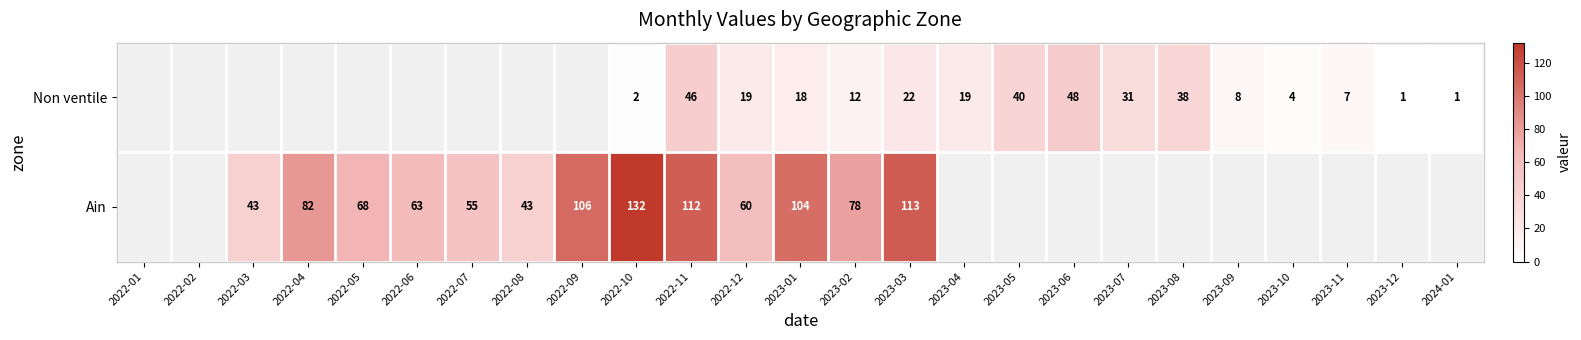

Rank the series at 2023-03 from lowest to highest value.

Non ventile, Ain